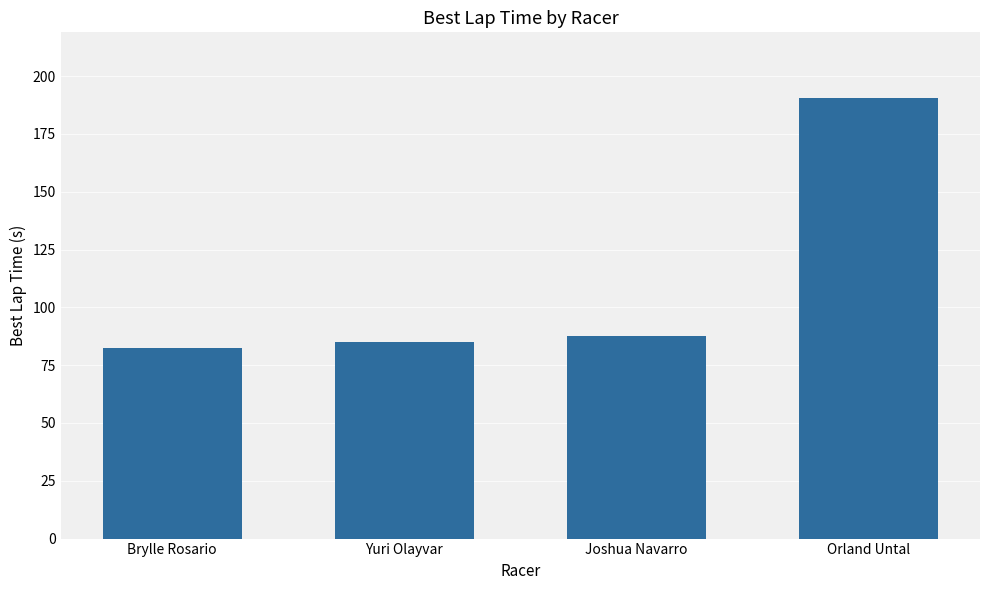

Which has a higher value, Orland Untal or Yuri Olayvar?

Orland Untal